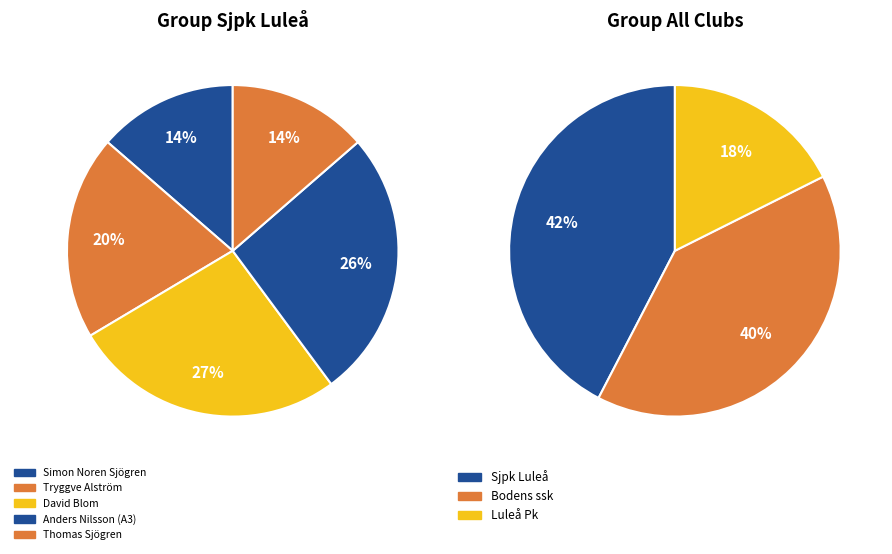

Is there any slice that represents more than half of the pie?

No